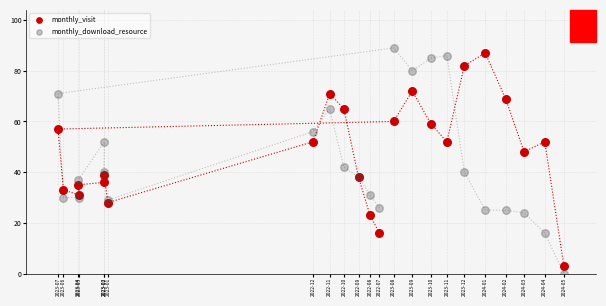

Which series has the widest spread of Y values?

monthly_download_resource